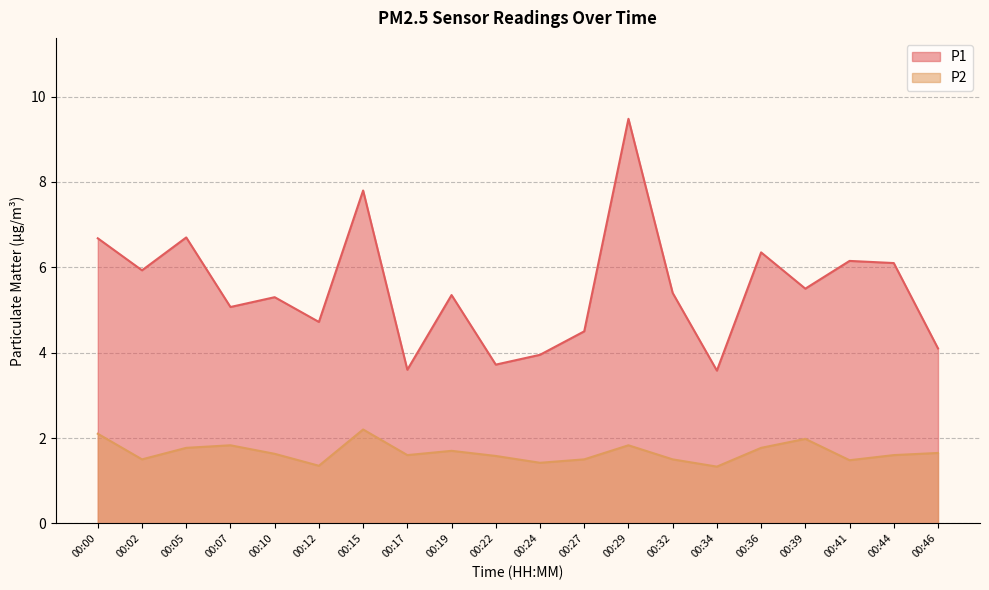

Is it true that P2 equals 2.6 at 00:22?

False